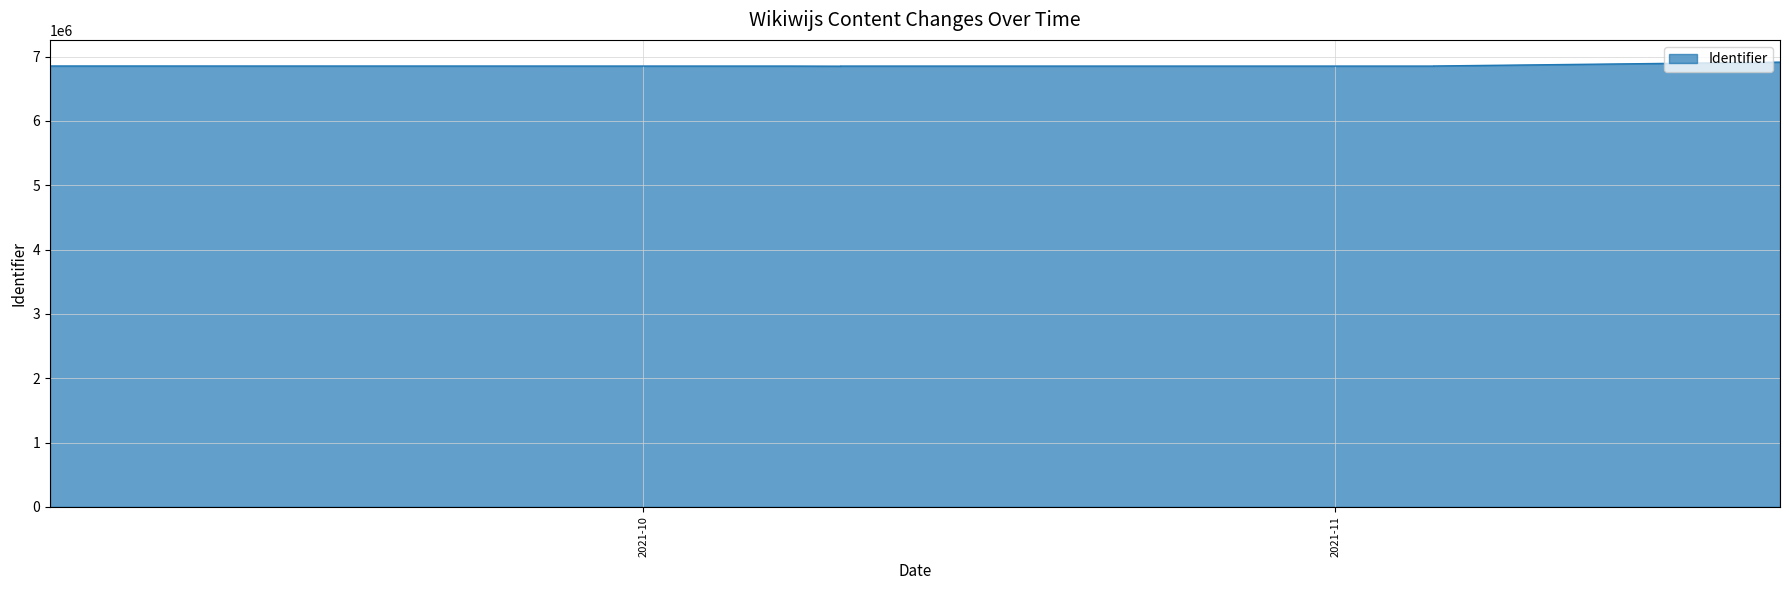

What is the average value?

6858032